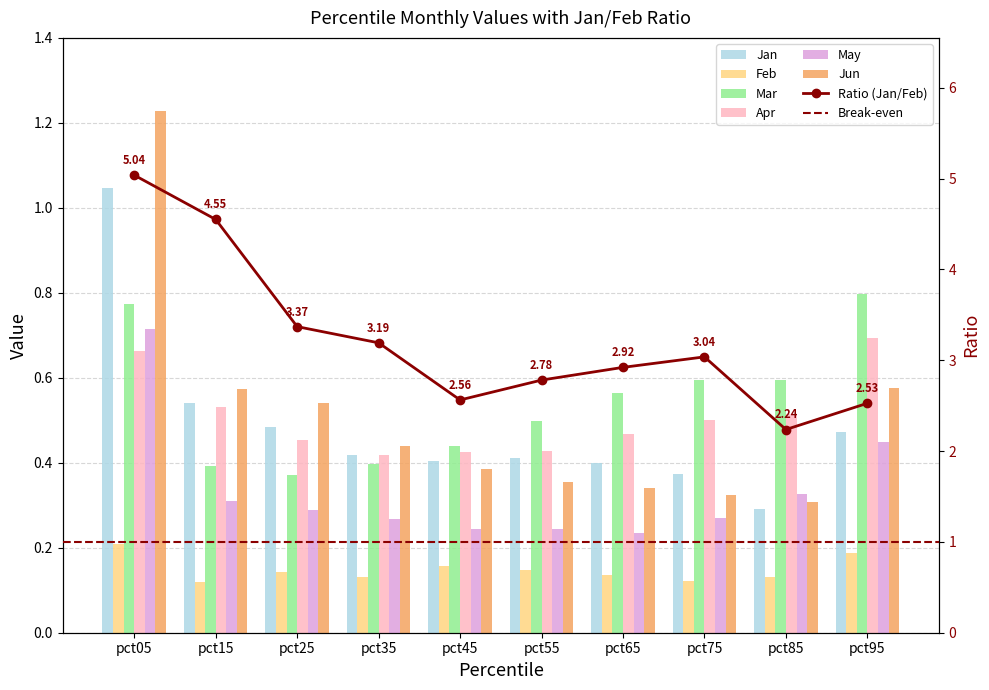

What is the value of the Mar bar at the 2nd from the left?

0.4